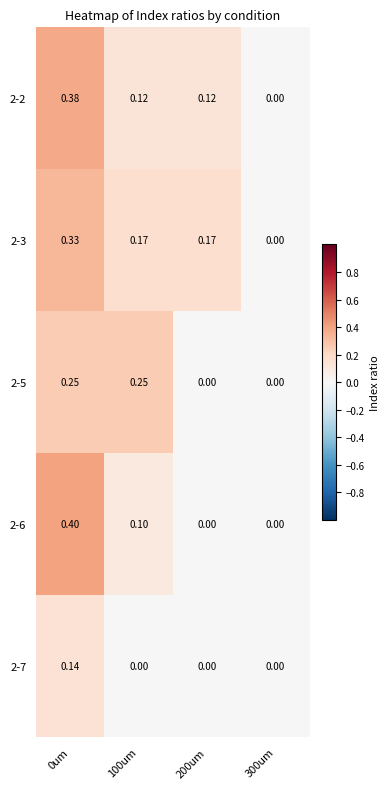

How many values in 2-6 are above zero?

2